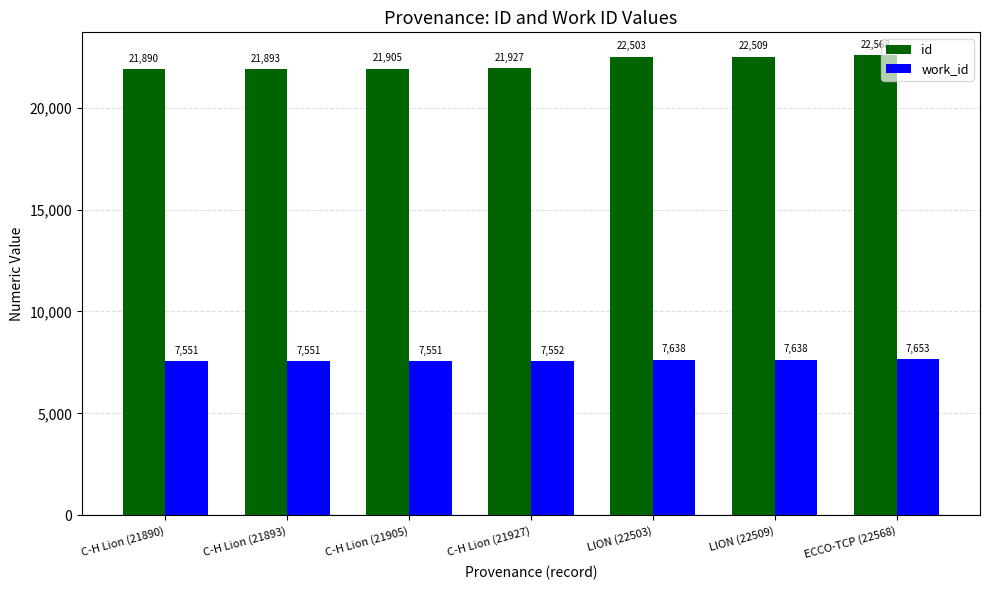

The id series shows 21905 at C-H Lion (21905). True or false?

True